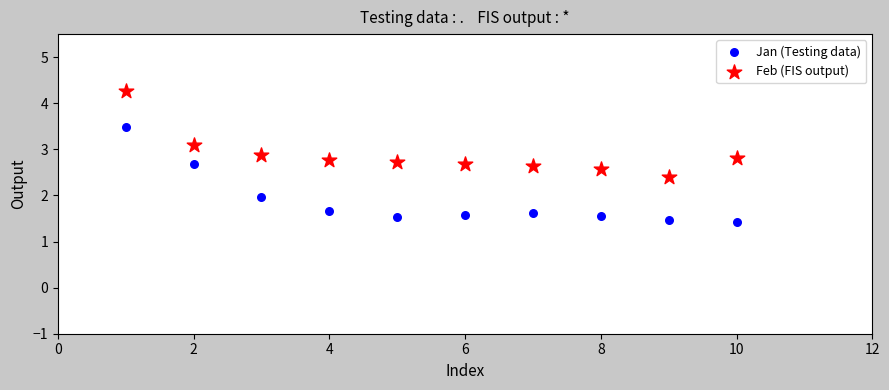

Which series contains the highest Y value?

Feb (FIS output)